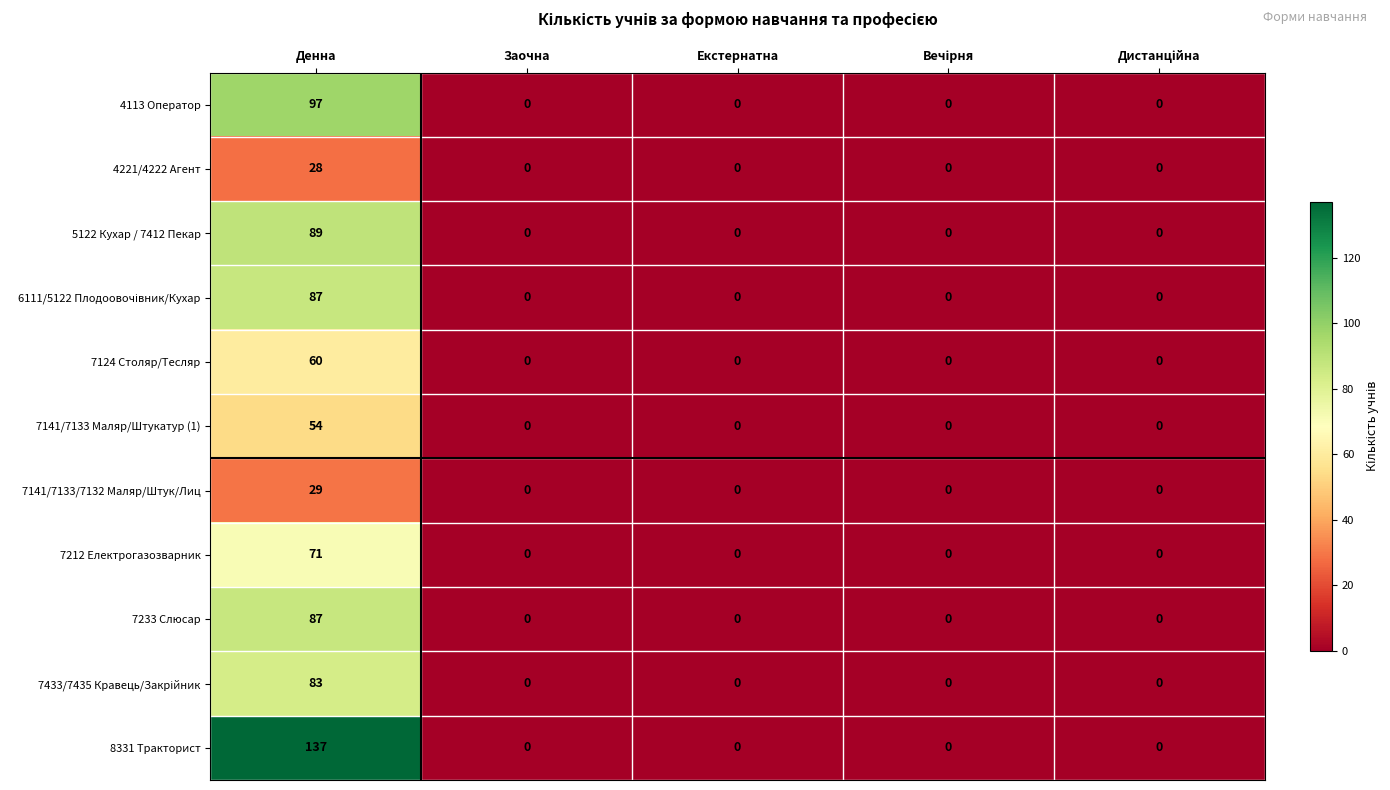

The value of 5122 Кухар / 7412 Пекар at Денна is 43. True or false?

False